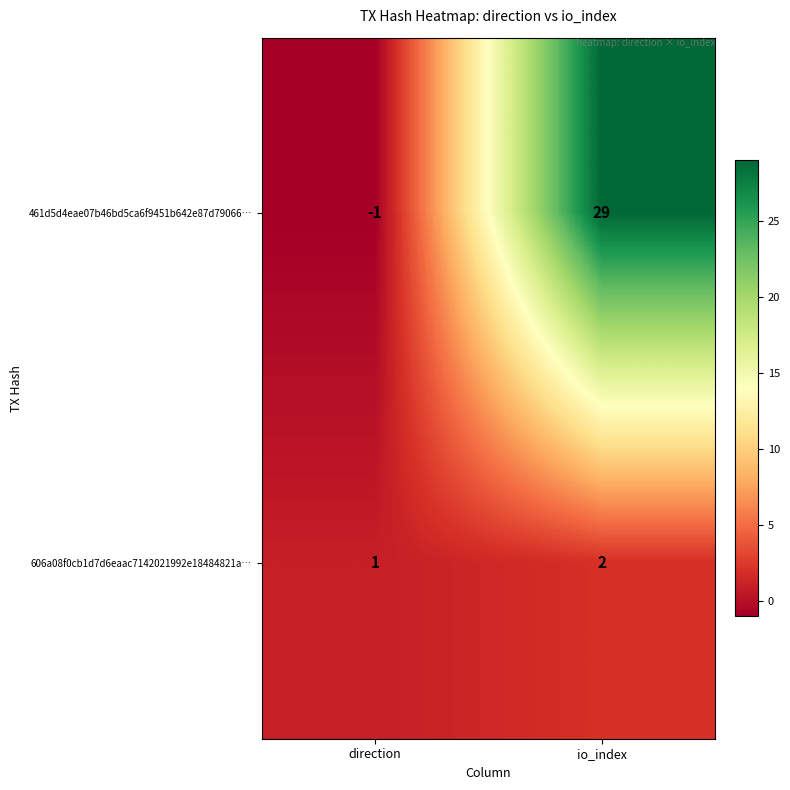

At how many categories does at least one series exceed 0?

2